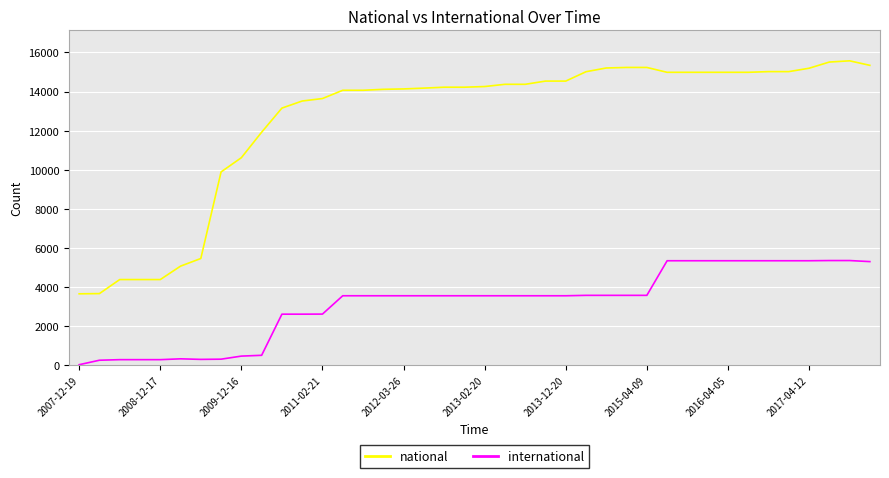

What is the difference between the maximum and minimum values in the international series?

5330